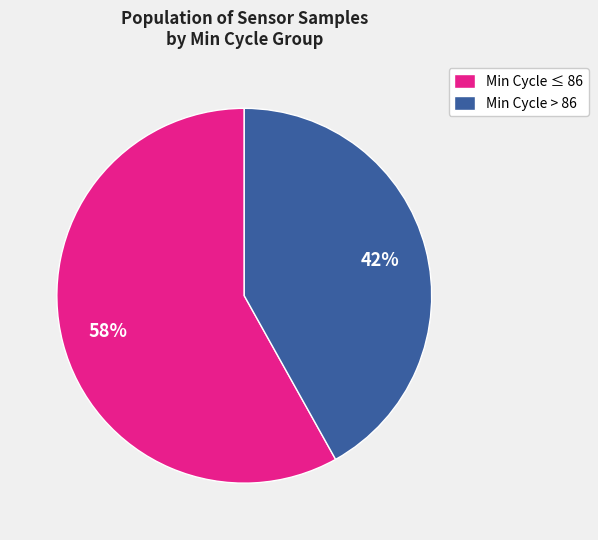

Count the number of slices in the pie.

2